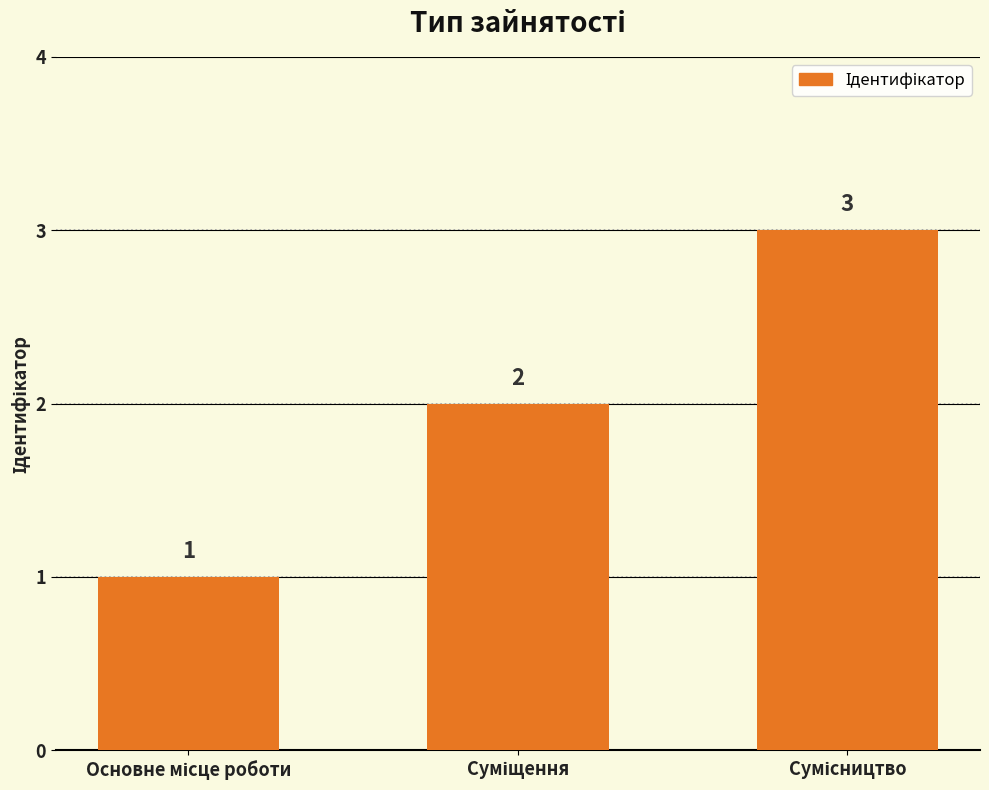

What is the greatest value displayed?

3